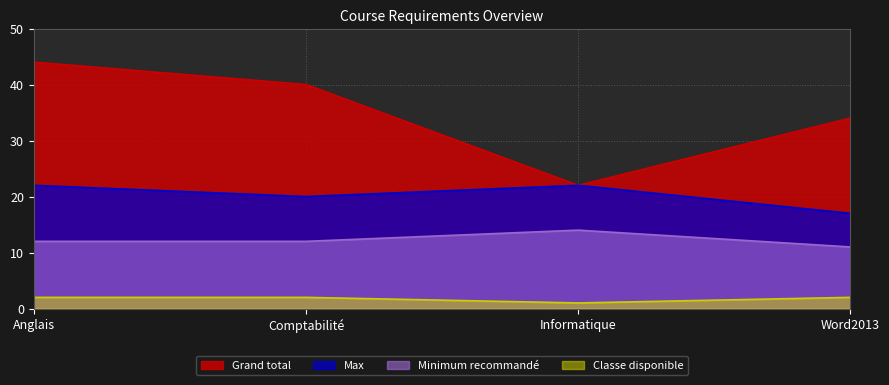

Which series changed the most between Anglais and Informatique?

Grand total